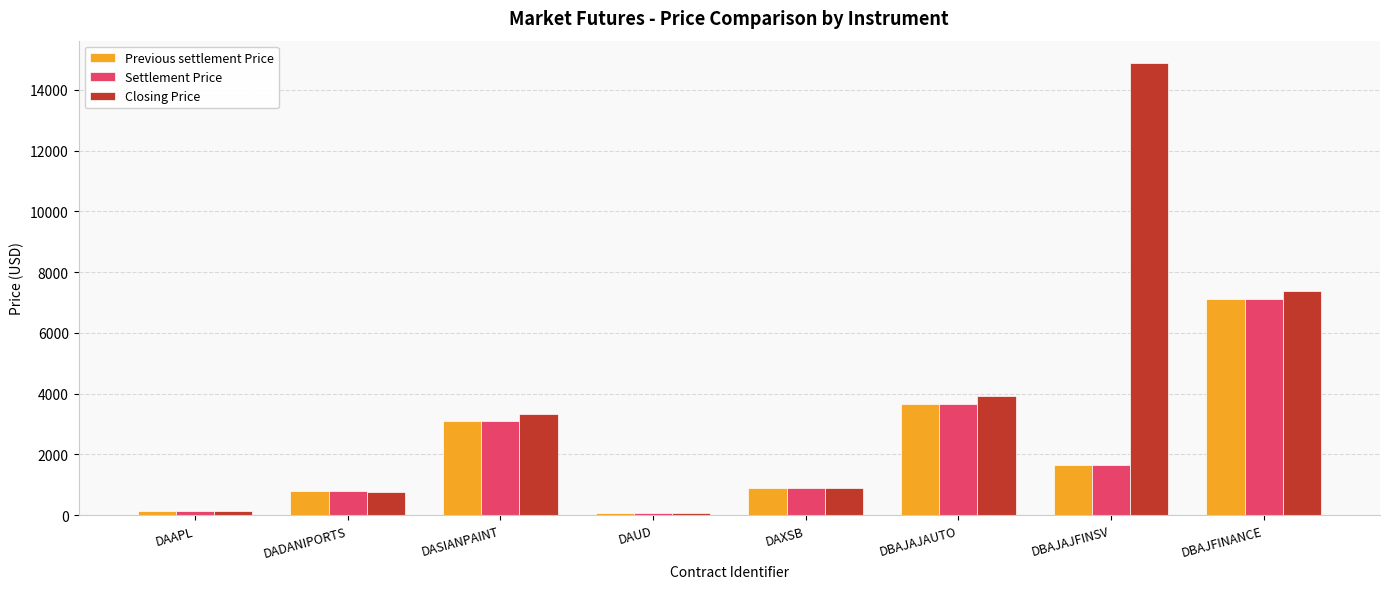

Which series has the widest spread of values?

Closing Price